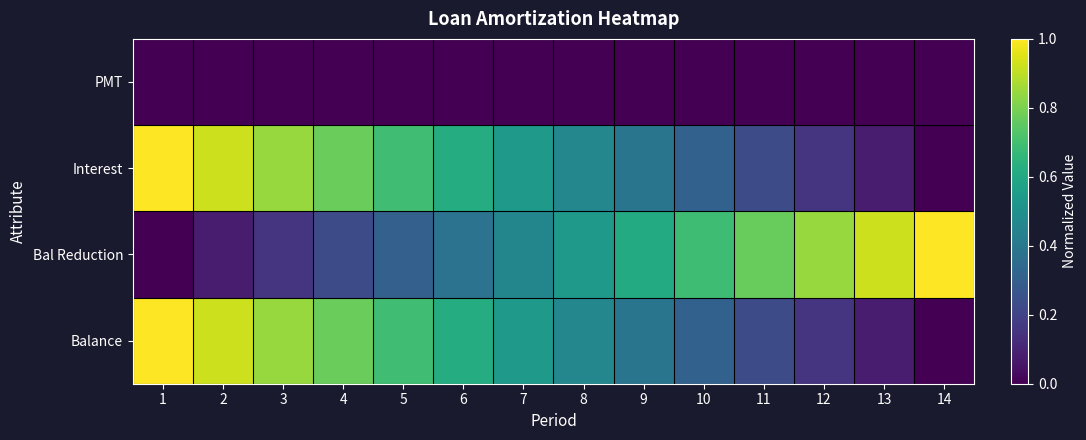

Which series has the widest spread of values?

Interest